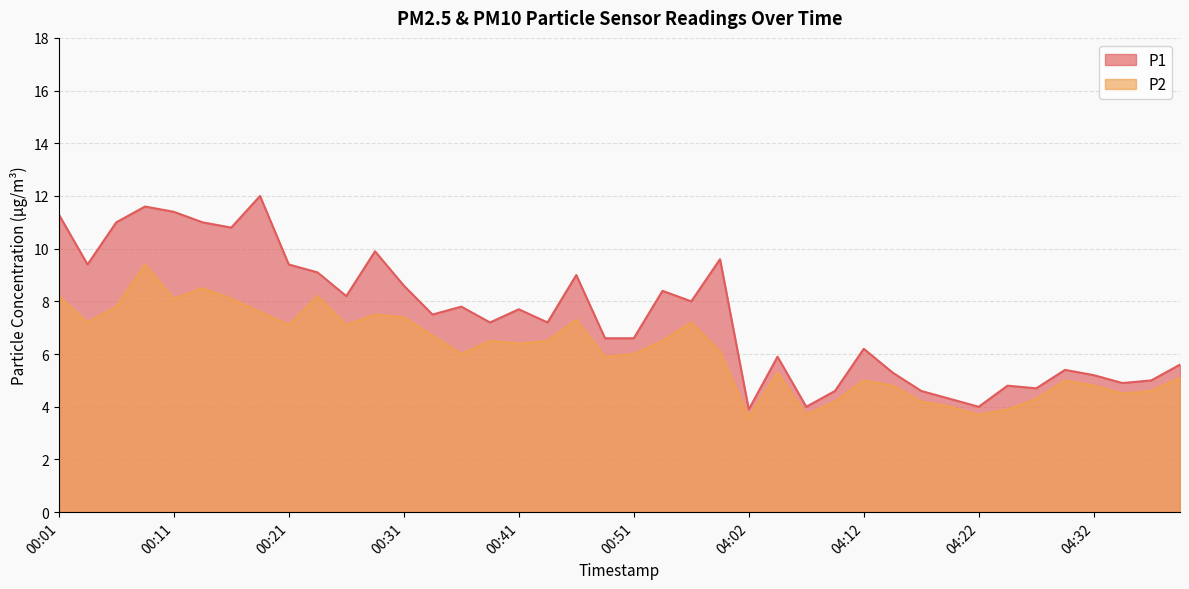

What is the average value of the P1 series?

7.4